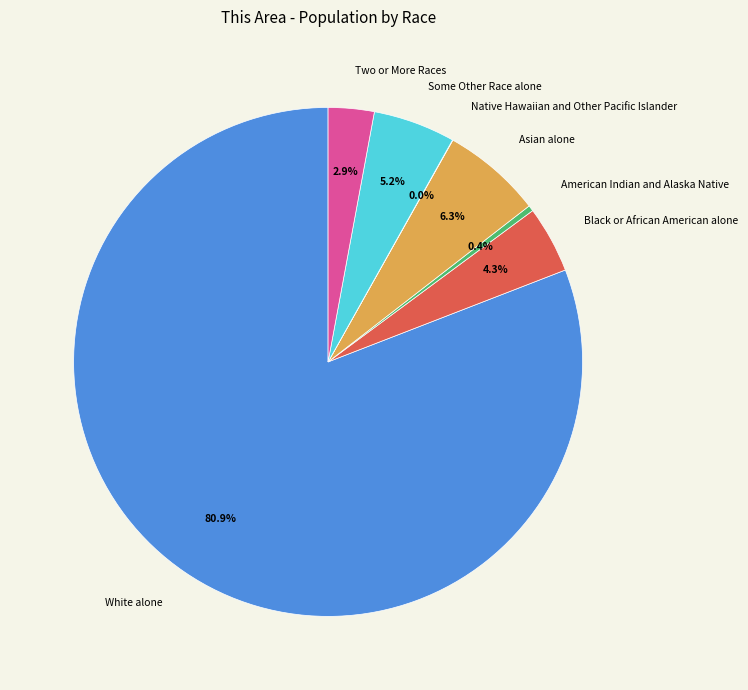

Which category has the biggest portion of the pie?

White alone